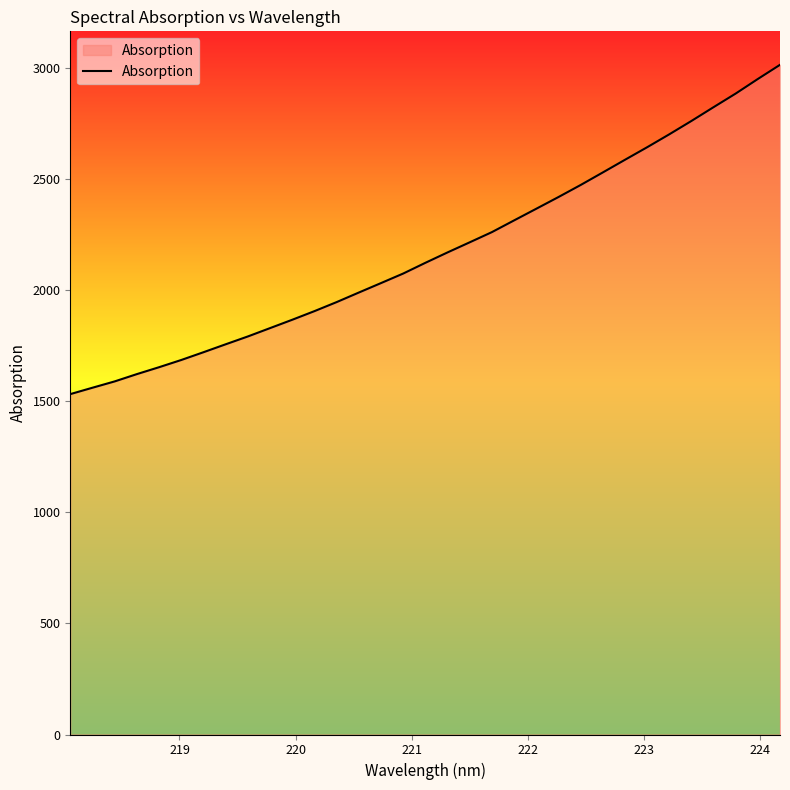

What is the difference between the maximum and minimum values?

1482.5